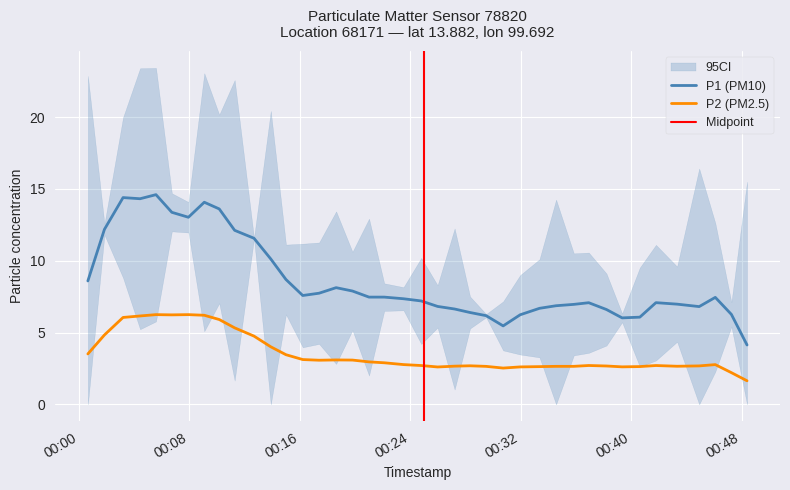

True or false: P2 (PM2.5) and P1 (PM10) intersect in this chart.

False